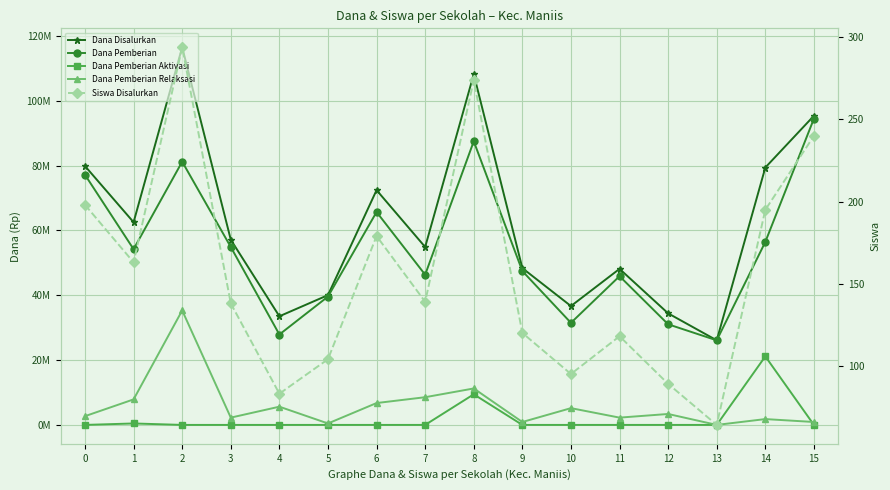

How many interior local valleys does the Dana Pemberian series have?

5